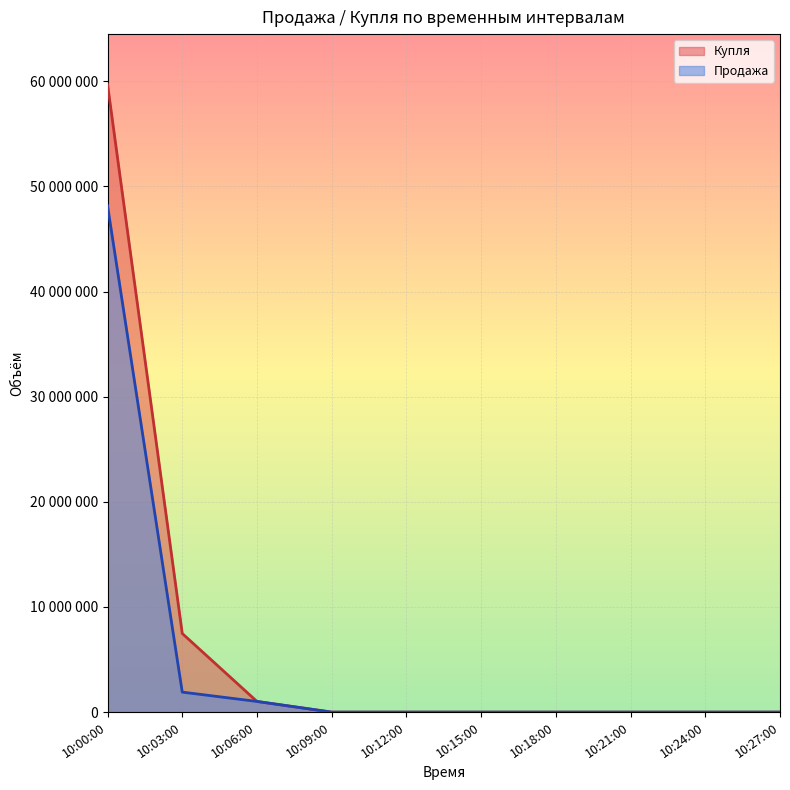

True or false: Продажа has more than 1 points higher than both neighbors.

False